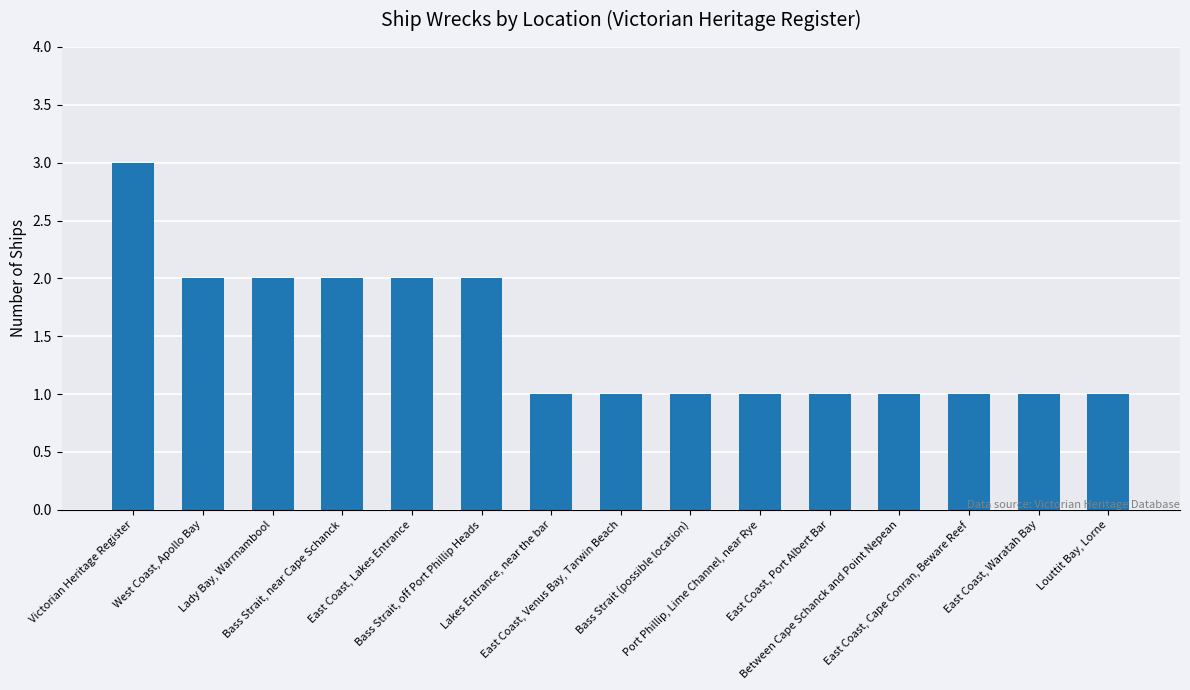

How many distinct data groups are displayed?

1